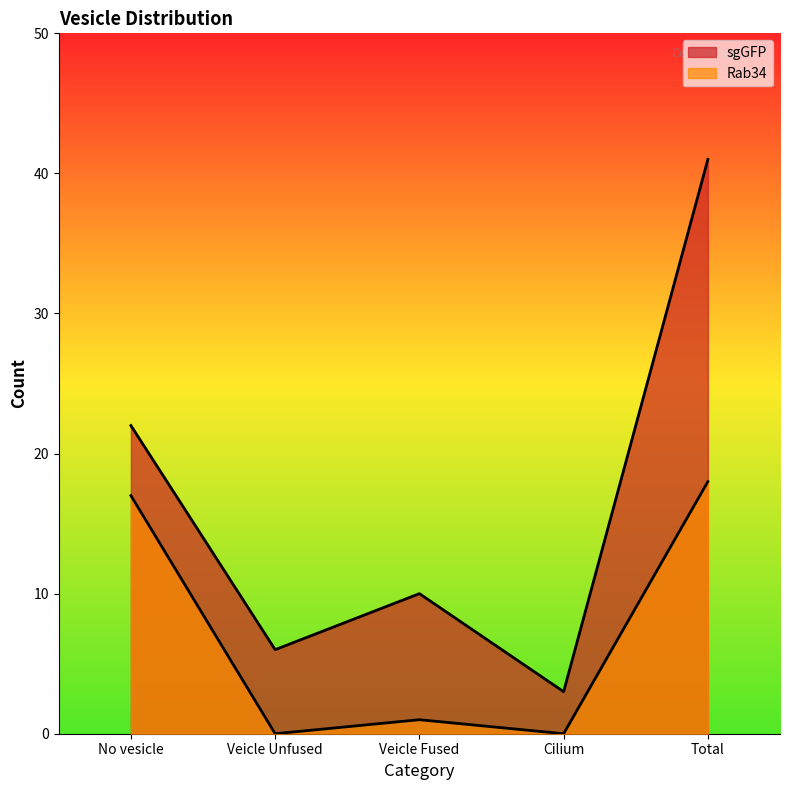

Which series changed the most between No vesicle and Total?

sgGFP